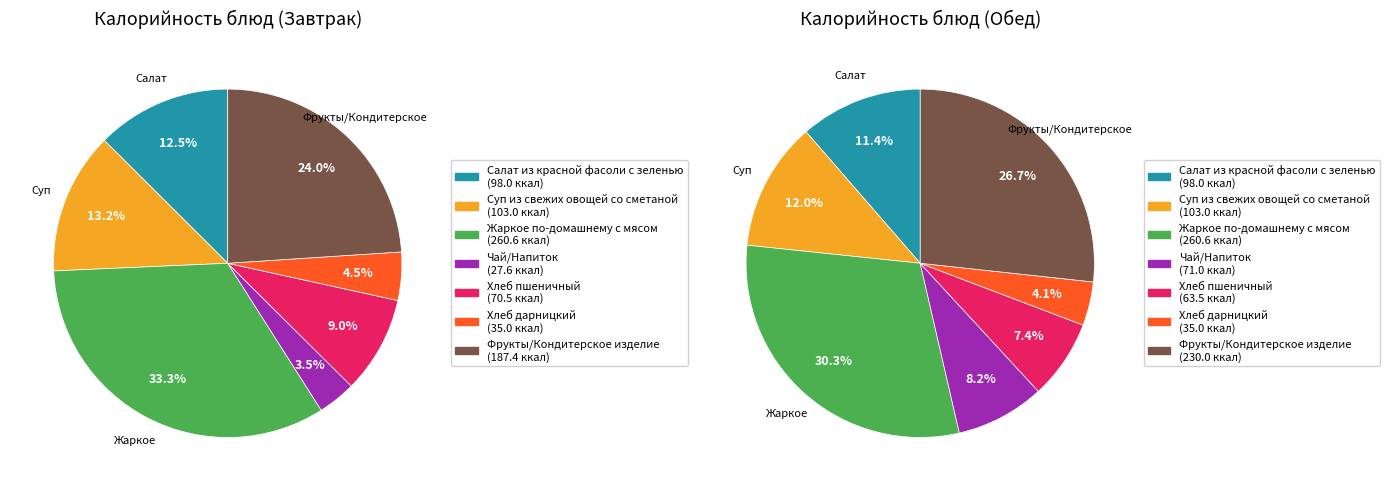

Which series changed the most between Салат из красной фасоли с зеленью and Суп из свежих овощей со сметаной?

Завтрак